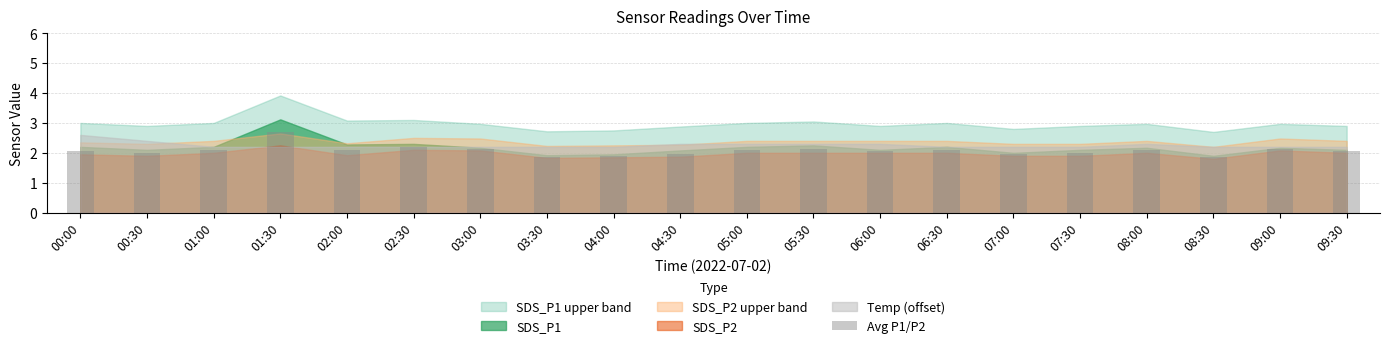

Which has a higher value, 06:30 or 01:30?

01:30